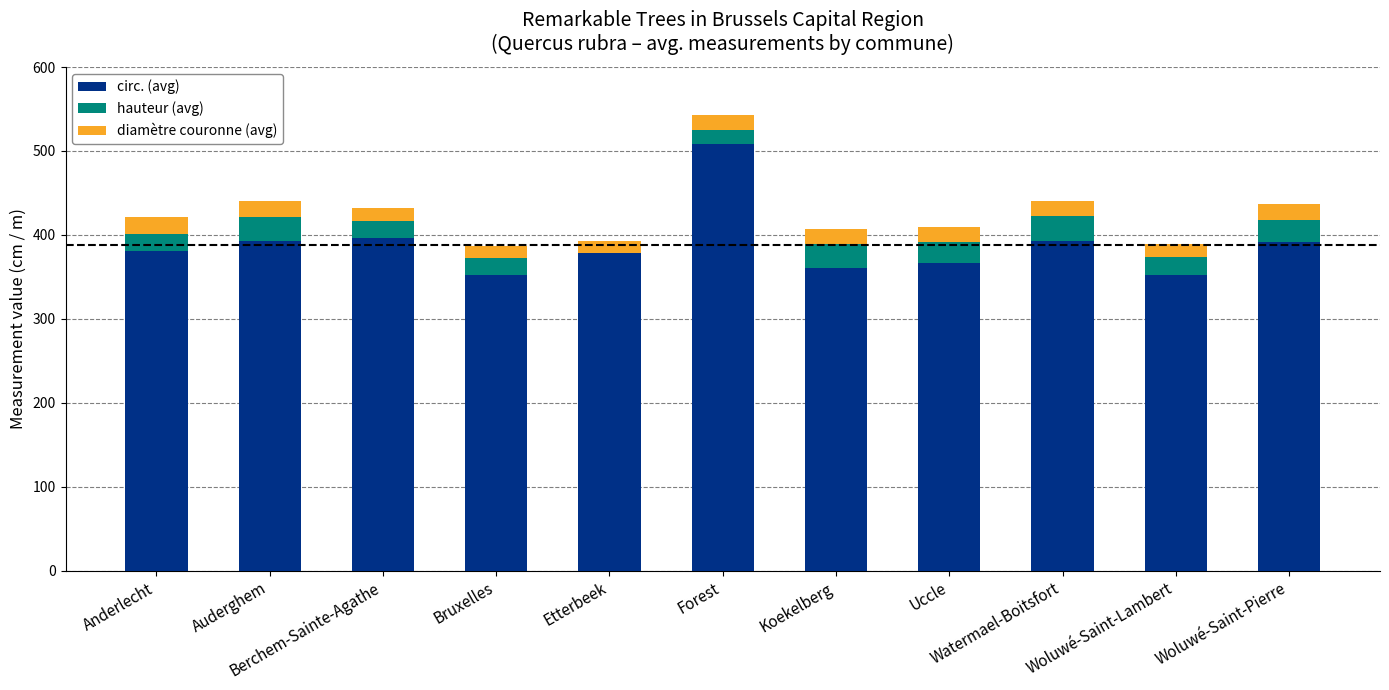

What is the maximum value for circ. (avg)?

508